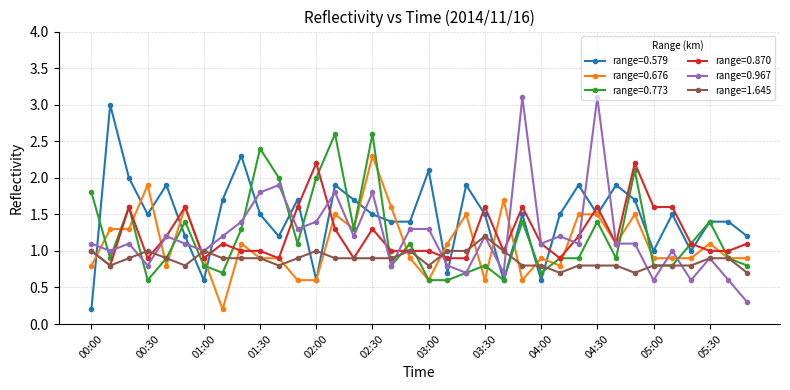

What is the highest value of the range=0.579 series?

3.0